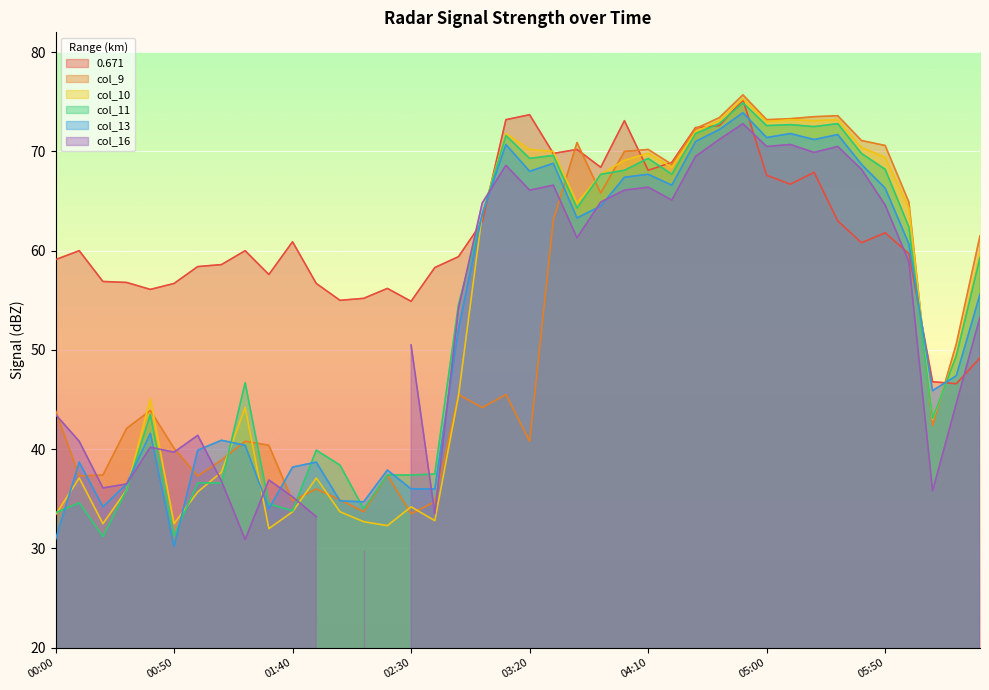

What is the difference between the maximum and second lowest values in the col_10 series?

43.0